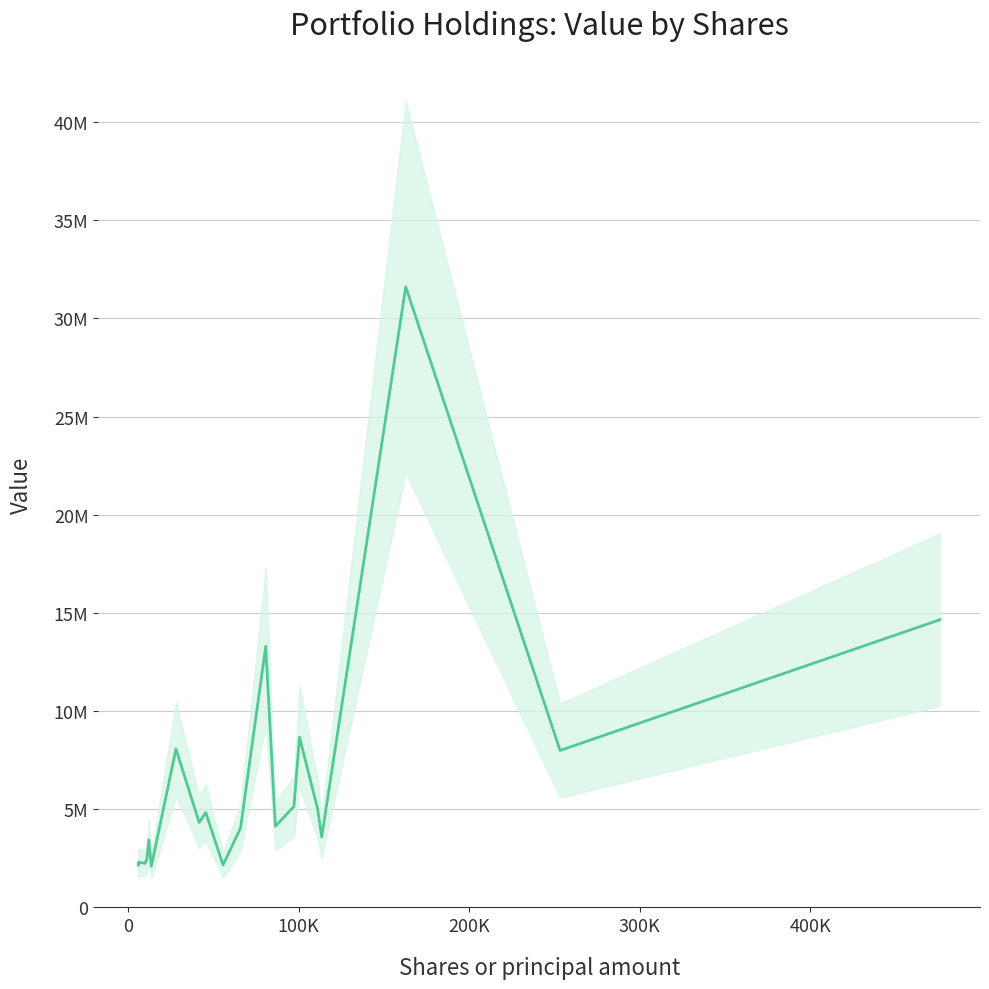

What is the minimum value shown in the chart?

2098628